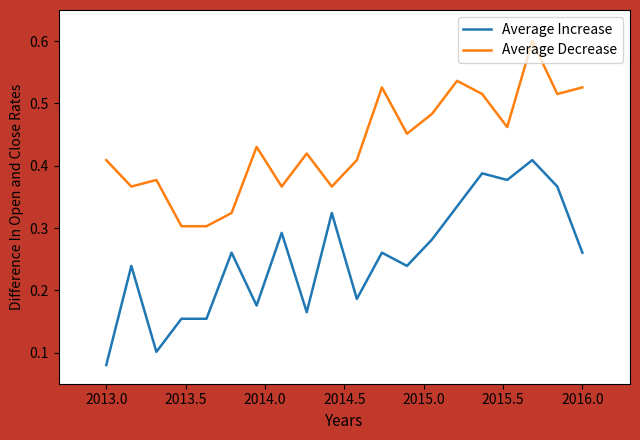

Which series has the largest total across all categories?

Average Decrease